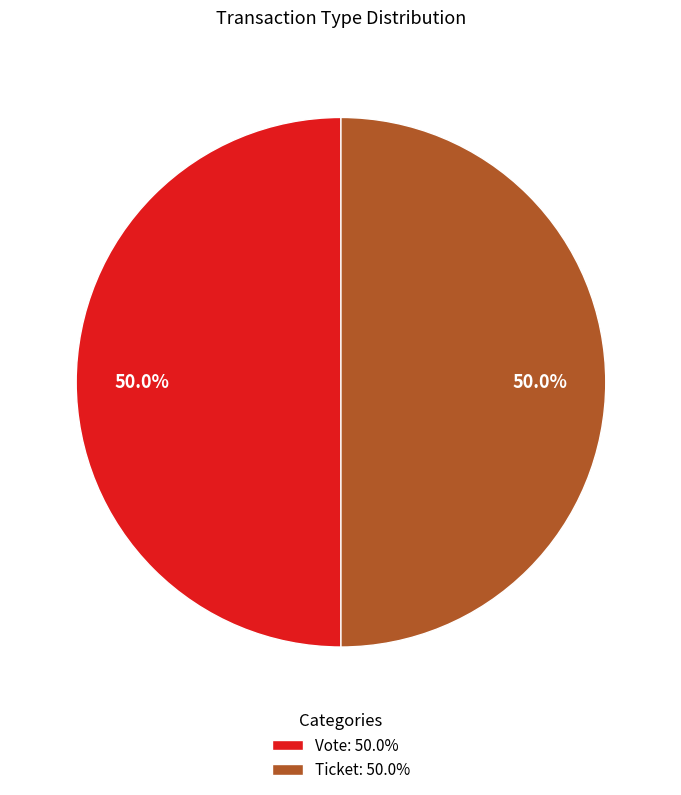

Is the sum of Ticket: 50.0% and Vote: 50.0% greater than half?

Yes